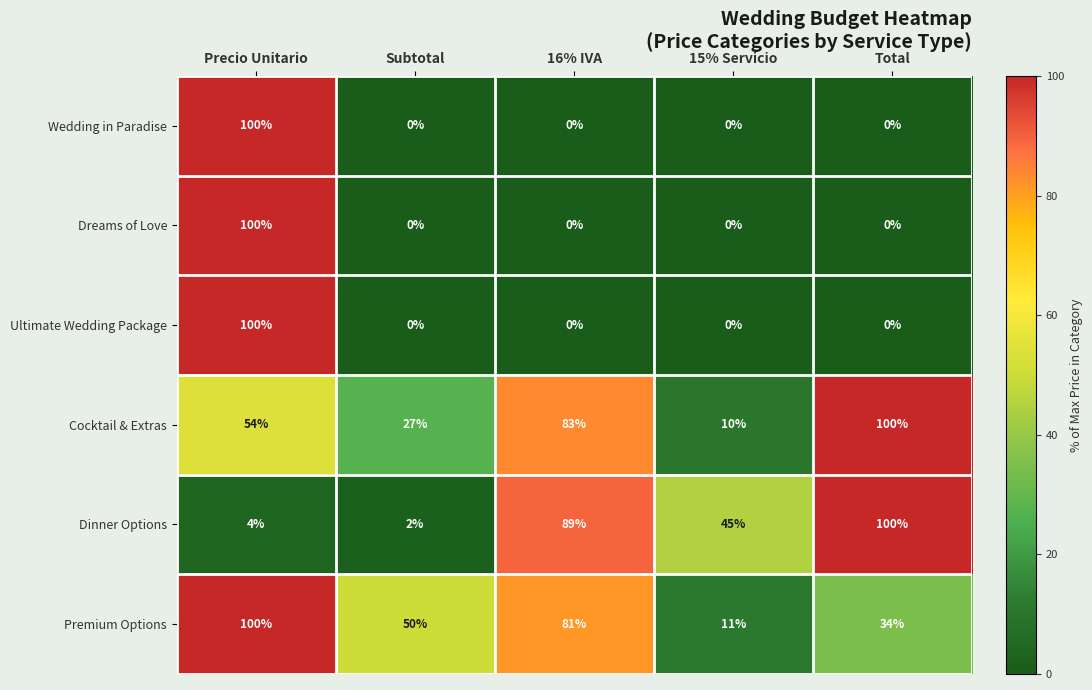

What is the spread (max minus min) of values at 15% Servicio?

45